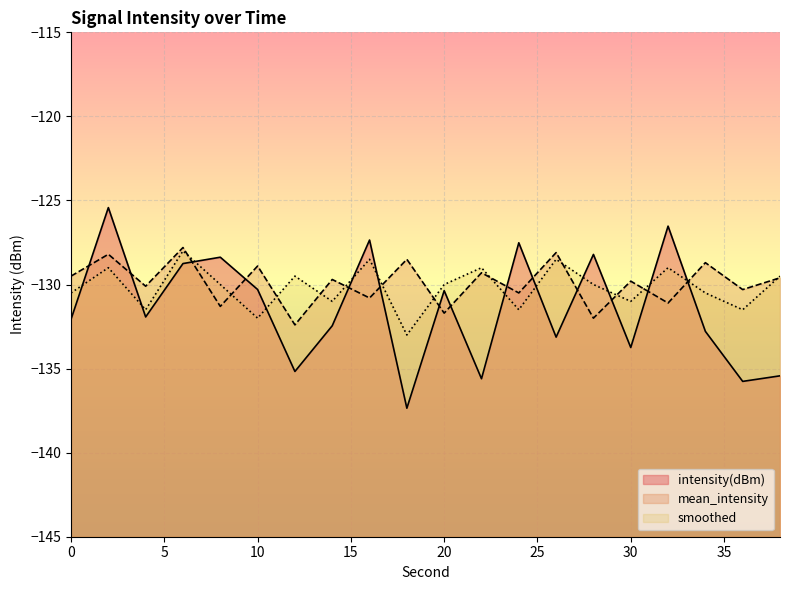

Reading left to right, list all the values displayed in this chart.

intensity(dBm): -132.1	-125.4	-131.9	-128.8	-128.4	-130.3	-135.2	-132.5	-127.4	-137.4	-130.4	-135.6	-127.5	-133.1	-128.2	-133.7	-126.5	-132.8	-135.8	-135.4
mean_intensity: -129.5	-128.2	-130.1	-127.8	-131.3	-128.9	-132.4	-129.7	-130.8	-128.5	-131.7	-129.3	-130.5	-128.1	-132.0	-129.8	-131.1	-128.7	-130.3	-129.6
smoothed: -130.5	-129.0	-131.5	-128.0	-130.0	-132.0	-129.5	-131.0	-128.5	-133.0	-130.0	-129.0	-131.5	-128.5	-130.0	-131.0	-129.0	-130.5	-131.5	-129.5